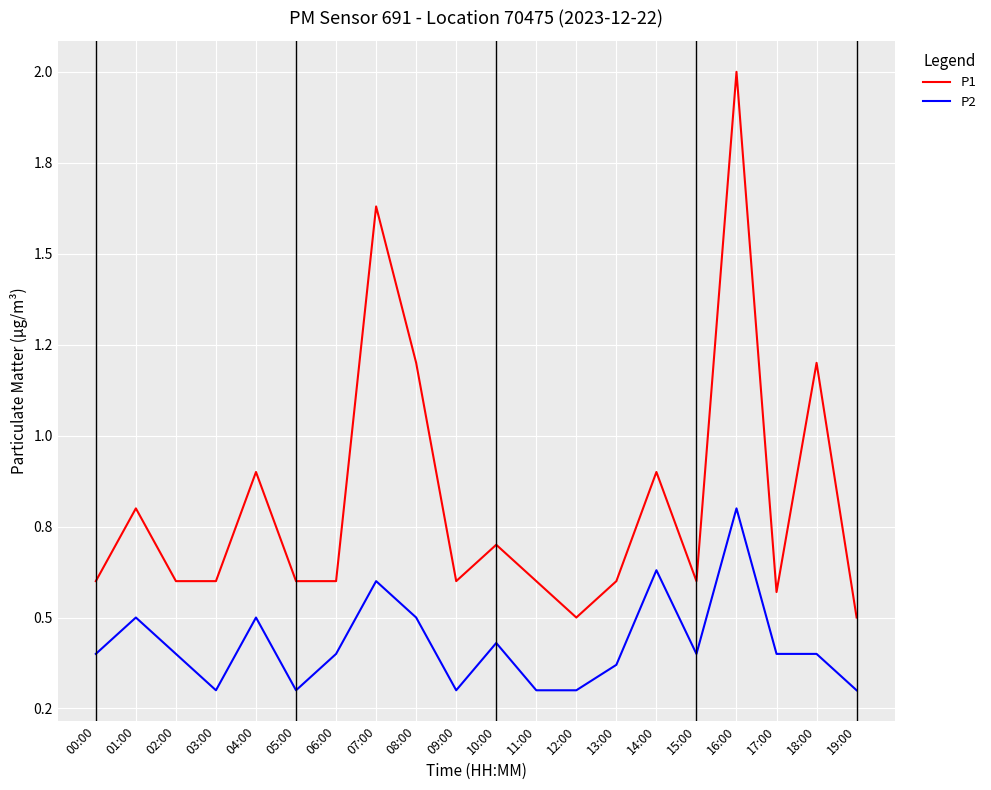

At which category is the sum across all series the highest?

16:00